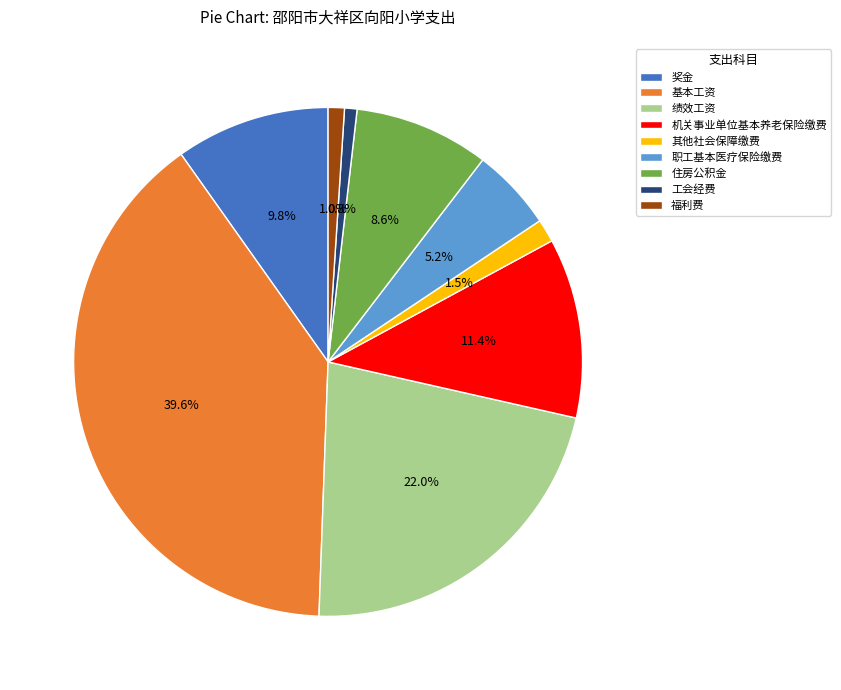

How many segments does this pie chart have?

9